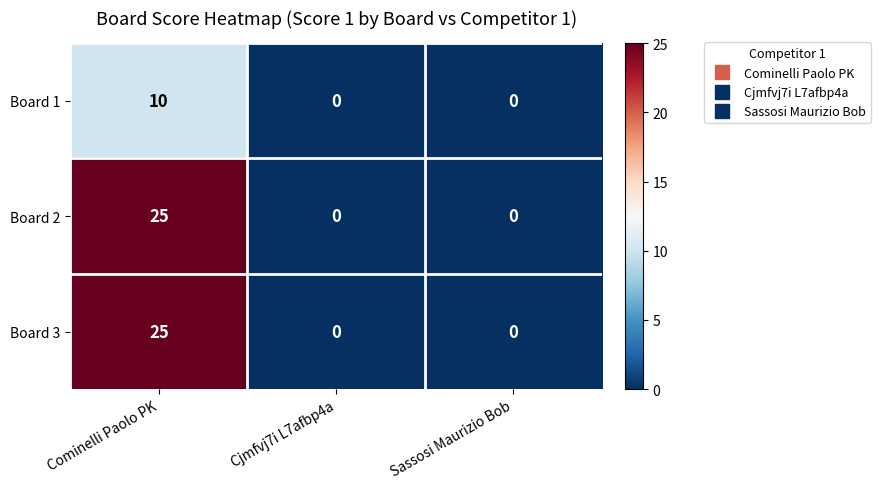

Is it true that Board 2 equals -16 at Cjmfvj7i L7afbp4a?

False